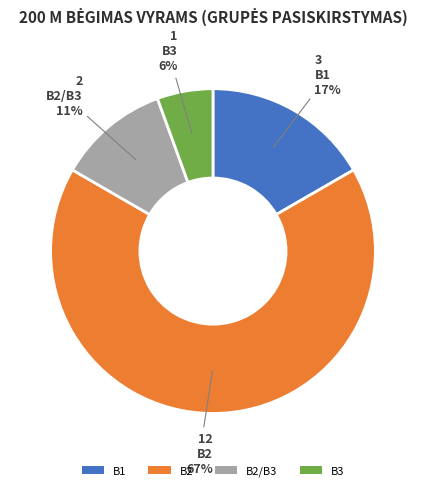

Is B3 the majority of the pie?

No